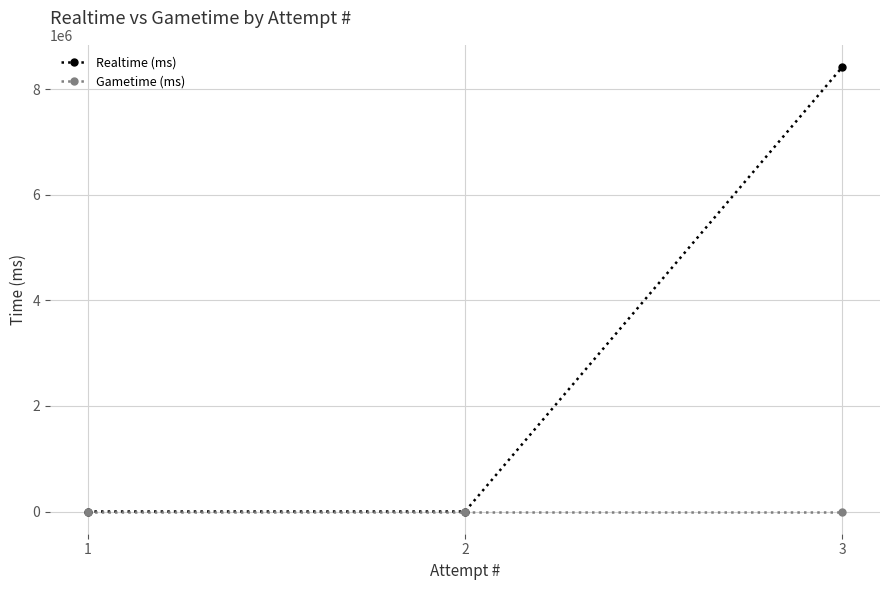

Reading left to right, transcribe all the data shown in this chart.

Realtime (ms): 0	0	8425307
Gametime (ms): 0	0	0